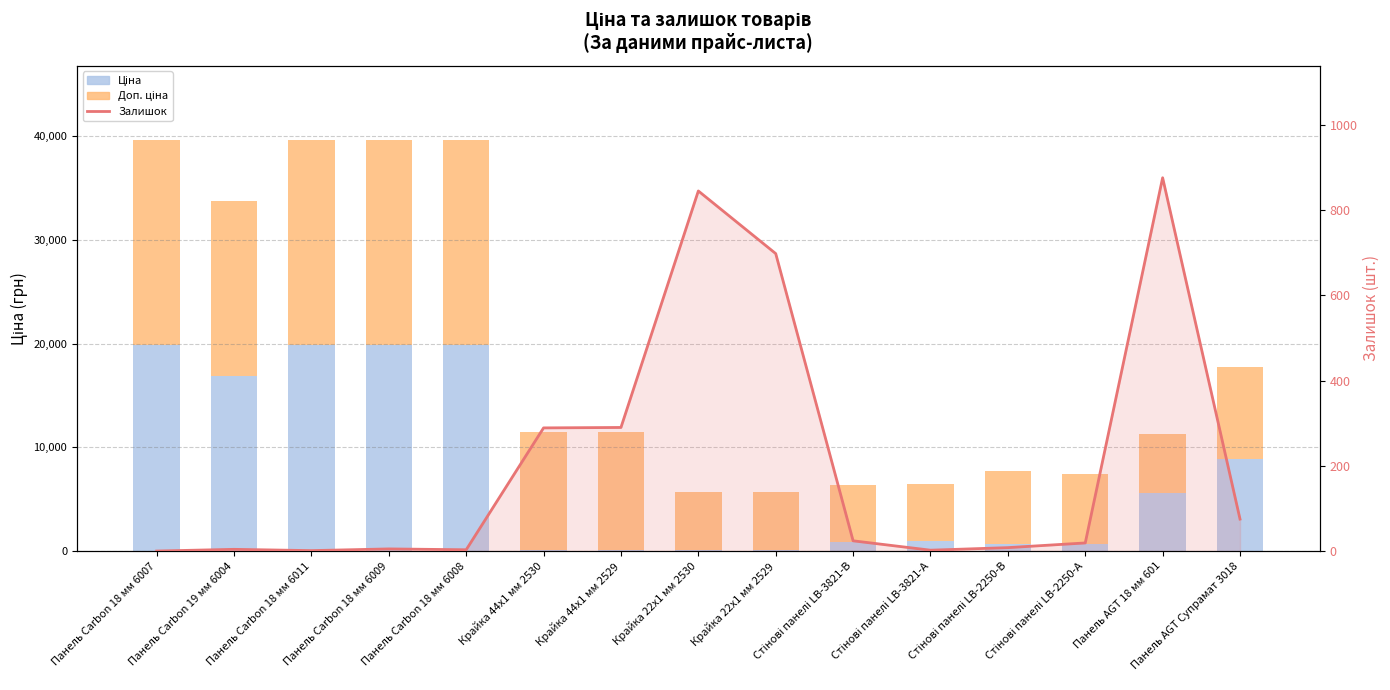

True or false: Ціна has a value of 470.3 at Стінові панелі LB-2250-А.

False